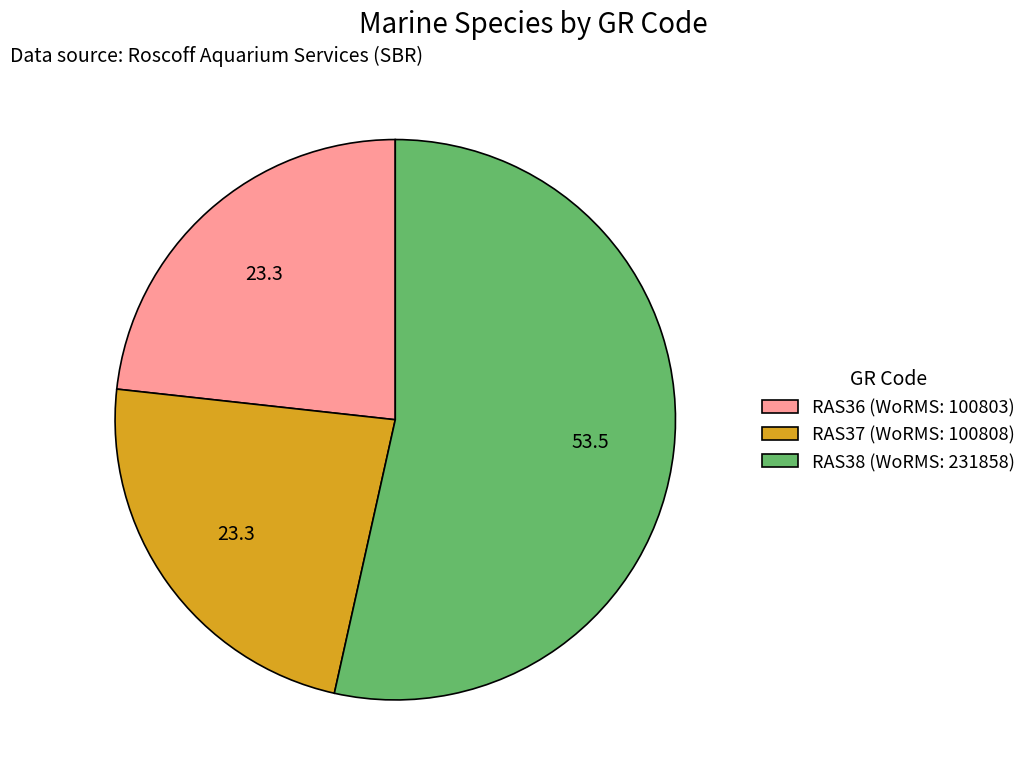

Do RAS36 and RAS38 together represent more than half of the pie?

Yes